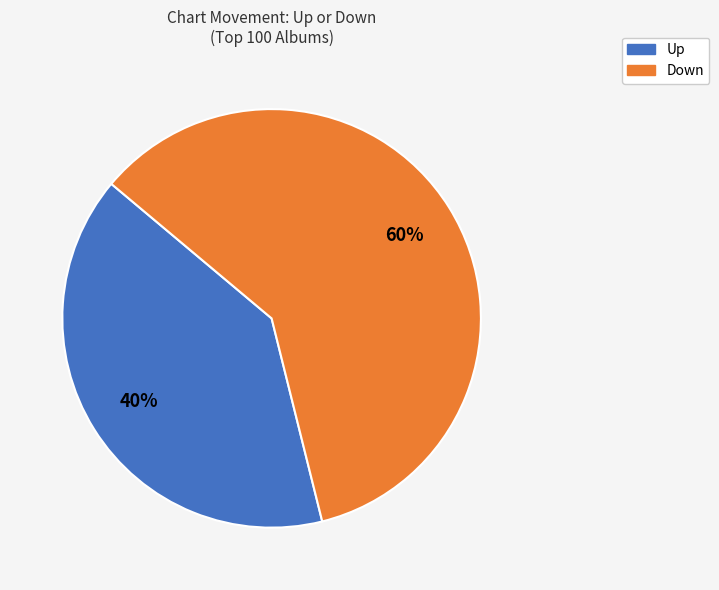

How many slices are in this pie chart?

2